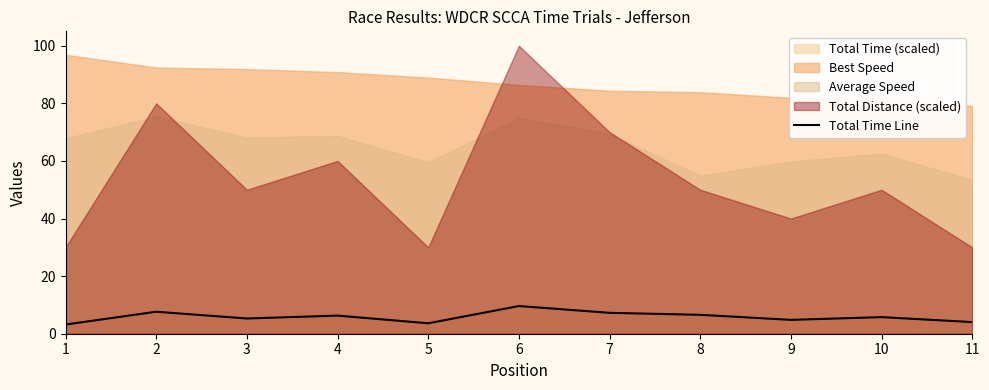

The Total Time Line series shows 7.3 at 7. True or false?

True